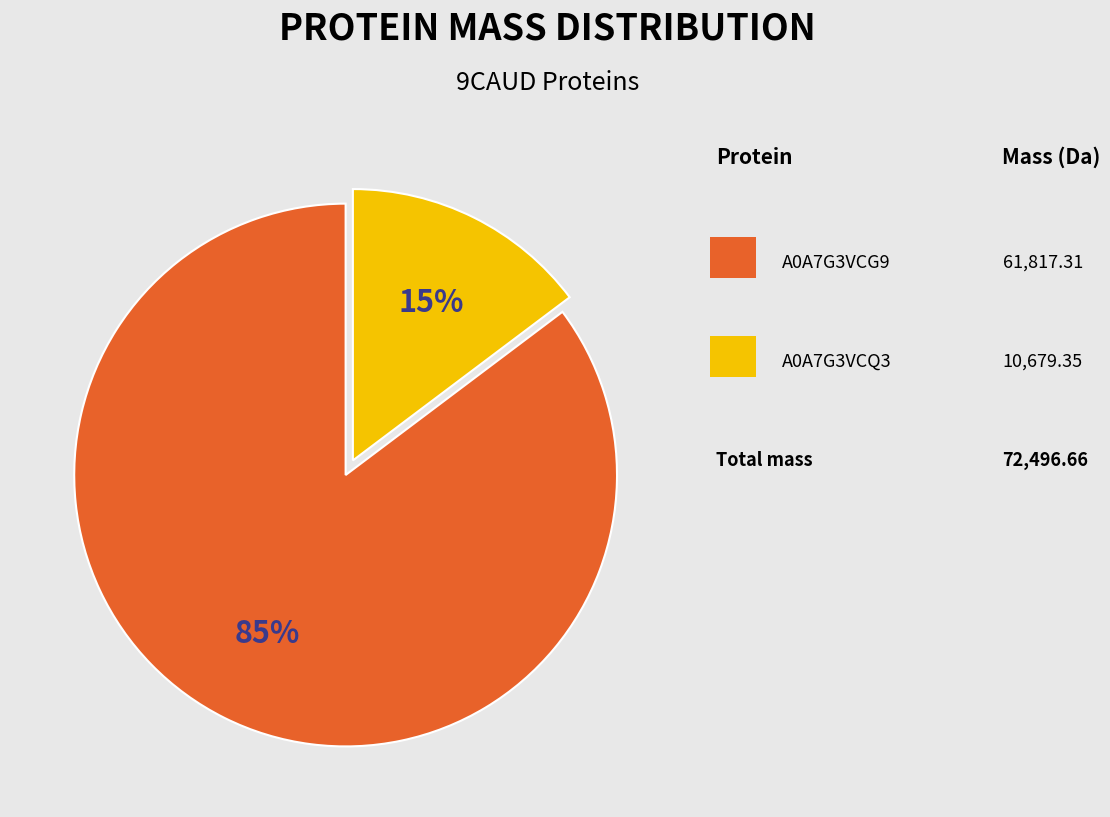

Is there a majority slice in this chart?

Yes